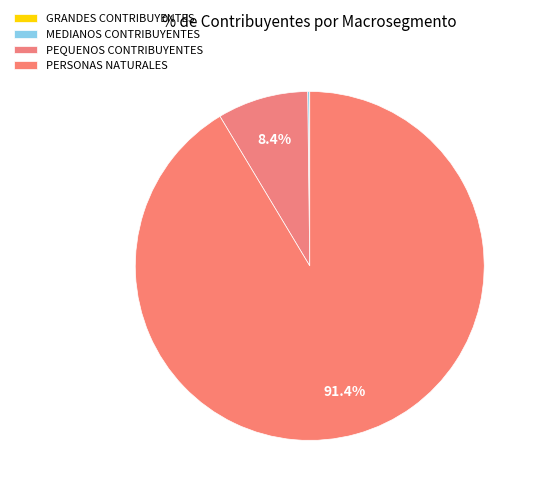

Is it true that MEDIANOS CONTRIBUYENTES is 0% of the pie?

True